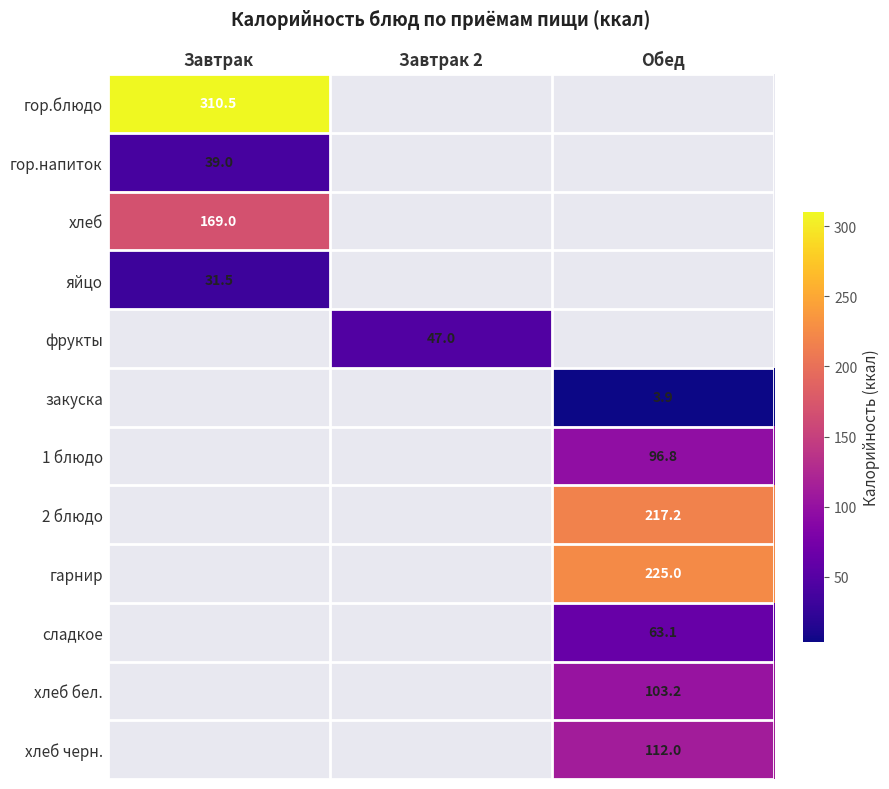

Which category has the highest value across all series?

Завтрак